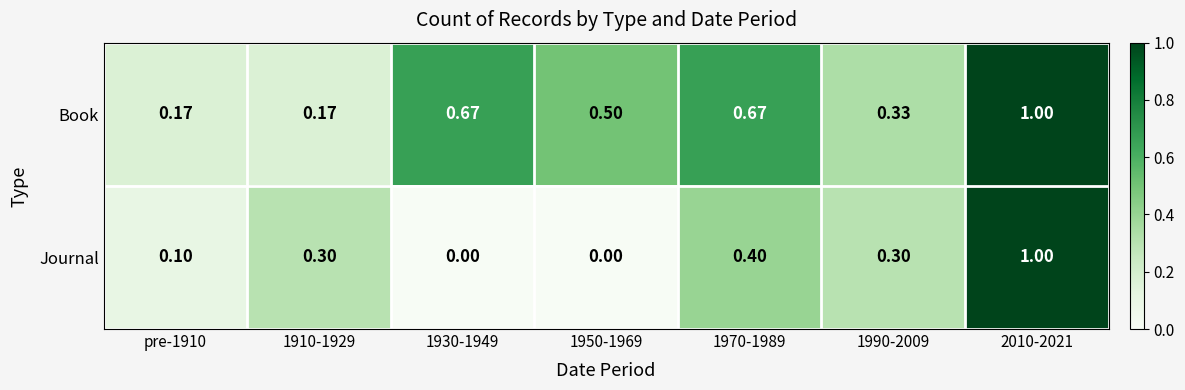

List the series in order of their overall mean, highest first.

Book, Journal